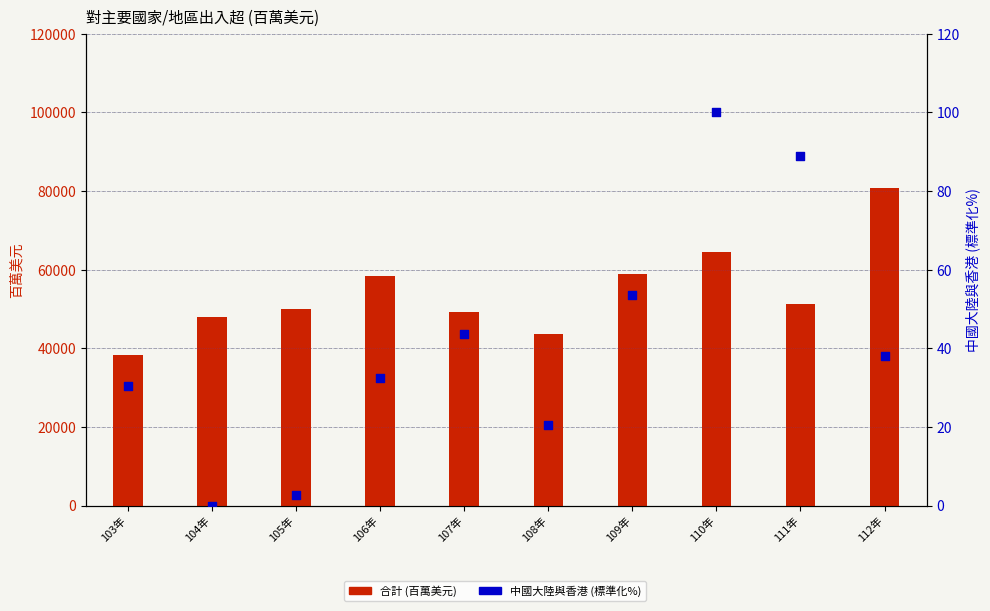

At how many categories does at least one series exceed 4939?

10